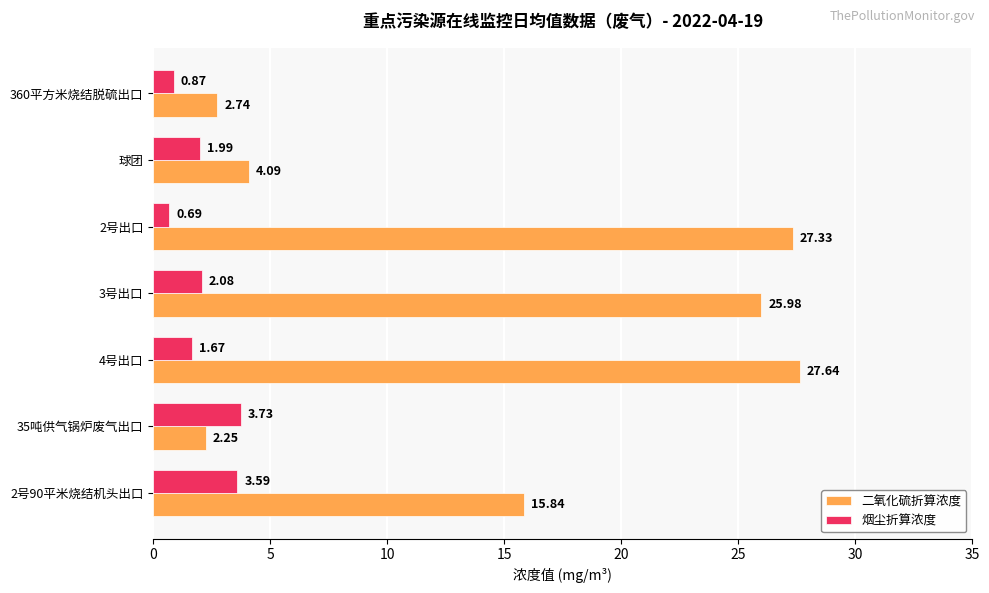

How many categories are shown in the chart?

7